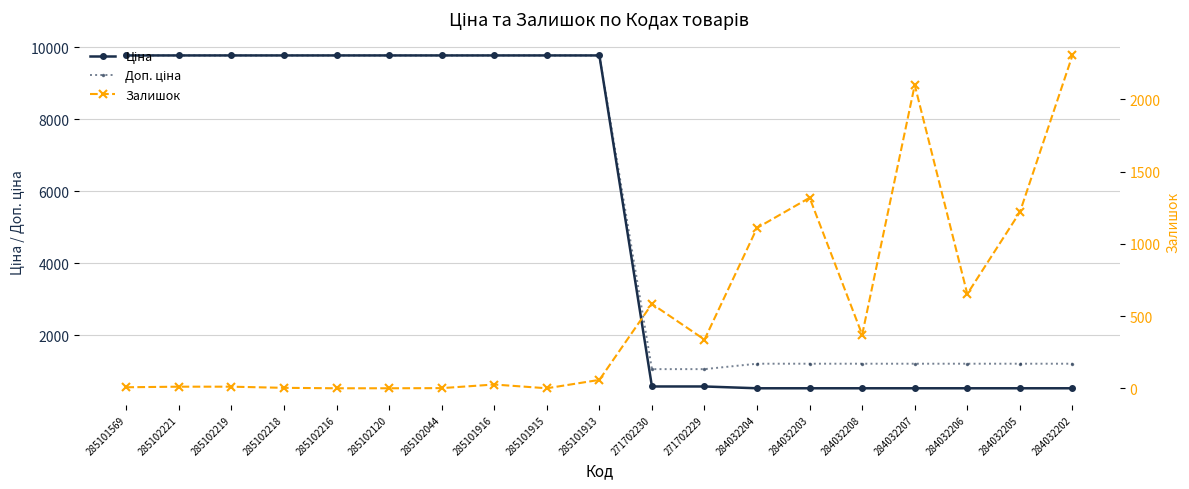

Which series ends up on top after the final intersection of Ціна and Залишок?

Залишок